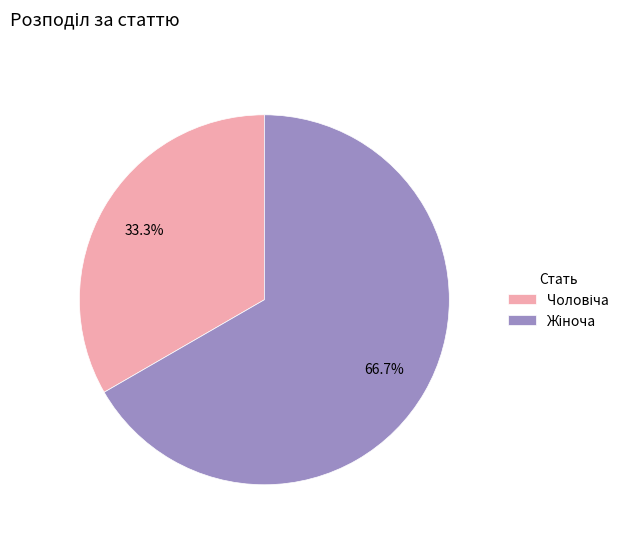

Is there a majority slice in this chart?

Yes